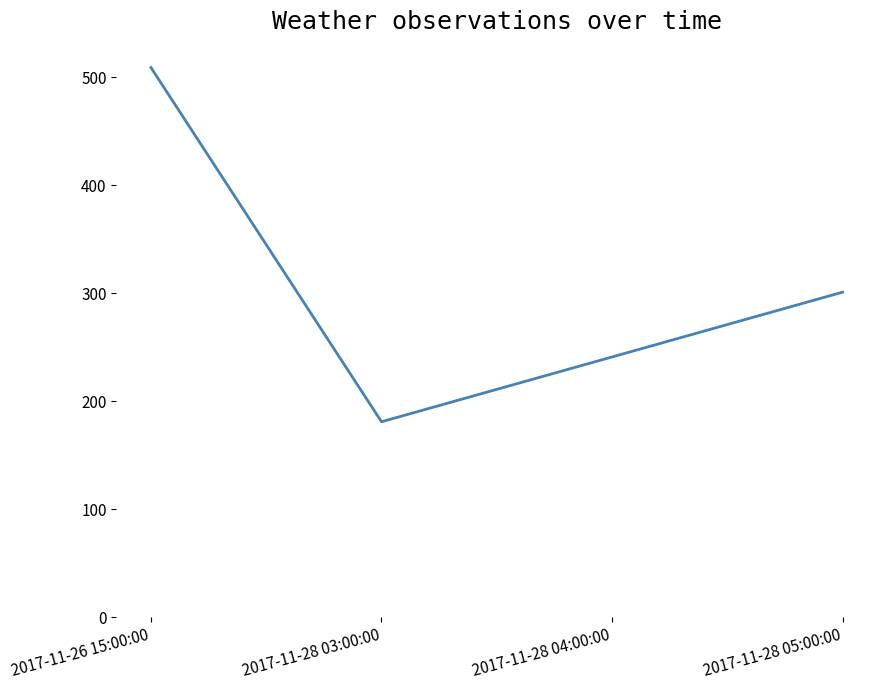

True or false: the data has more than 2 interior local peaks.

False